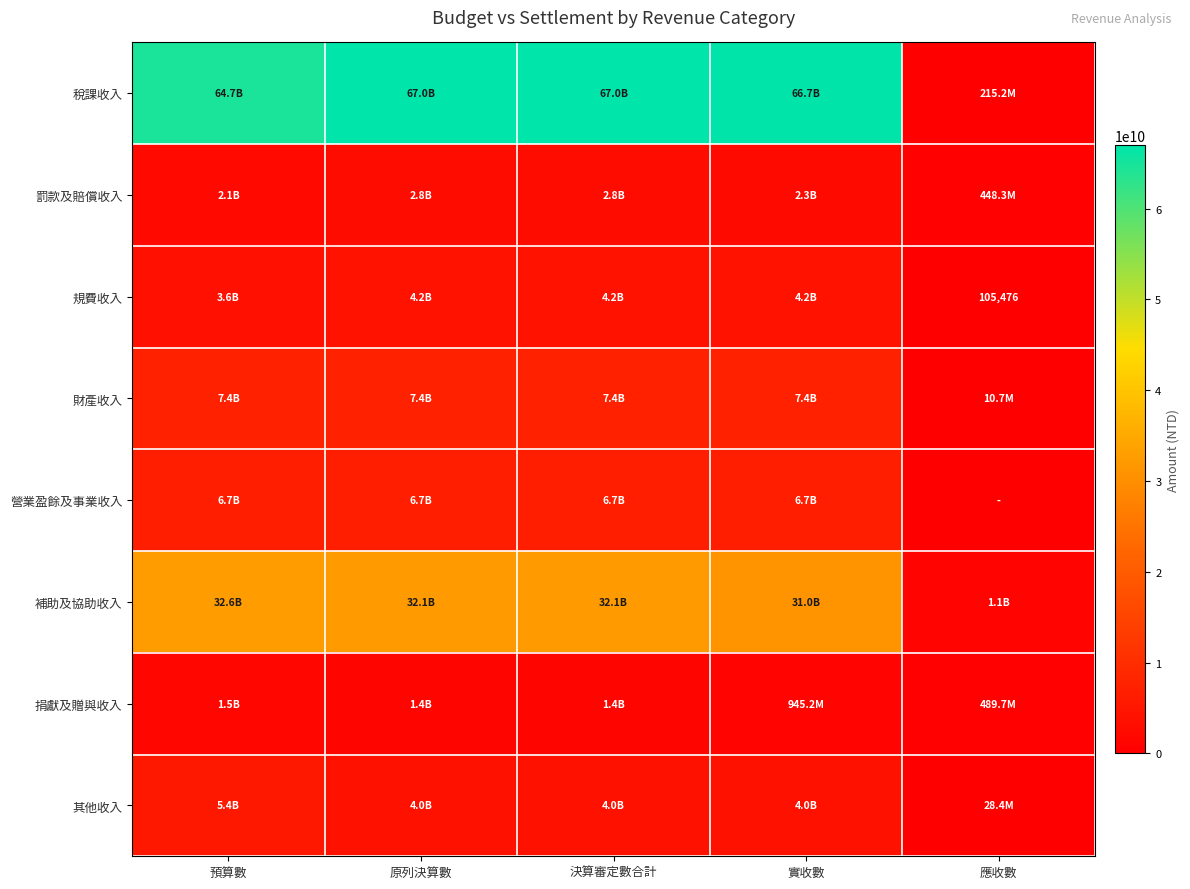

Is it true that 規費收入 equals 105476 at 應收數?

True